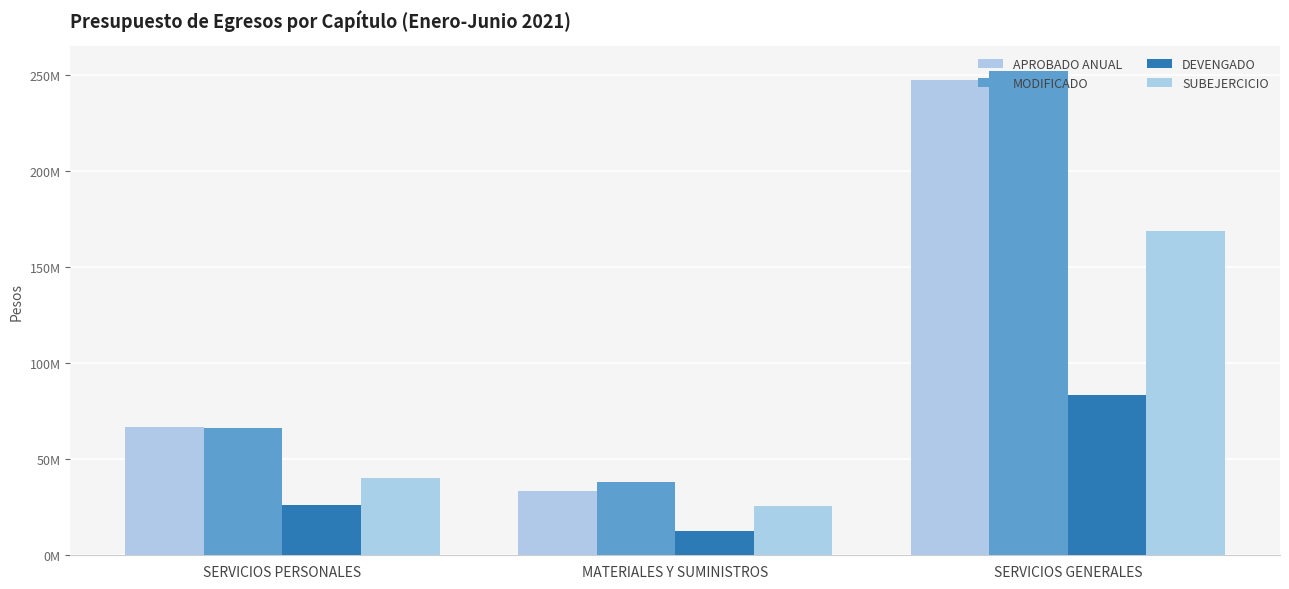

True or false: SUBEJERCICIO has a value of 54558519 at SERVICIOS PERSONALES.

False